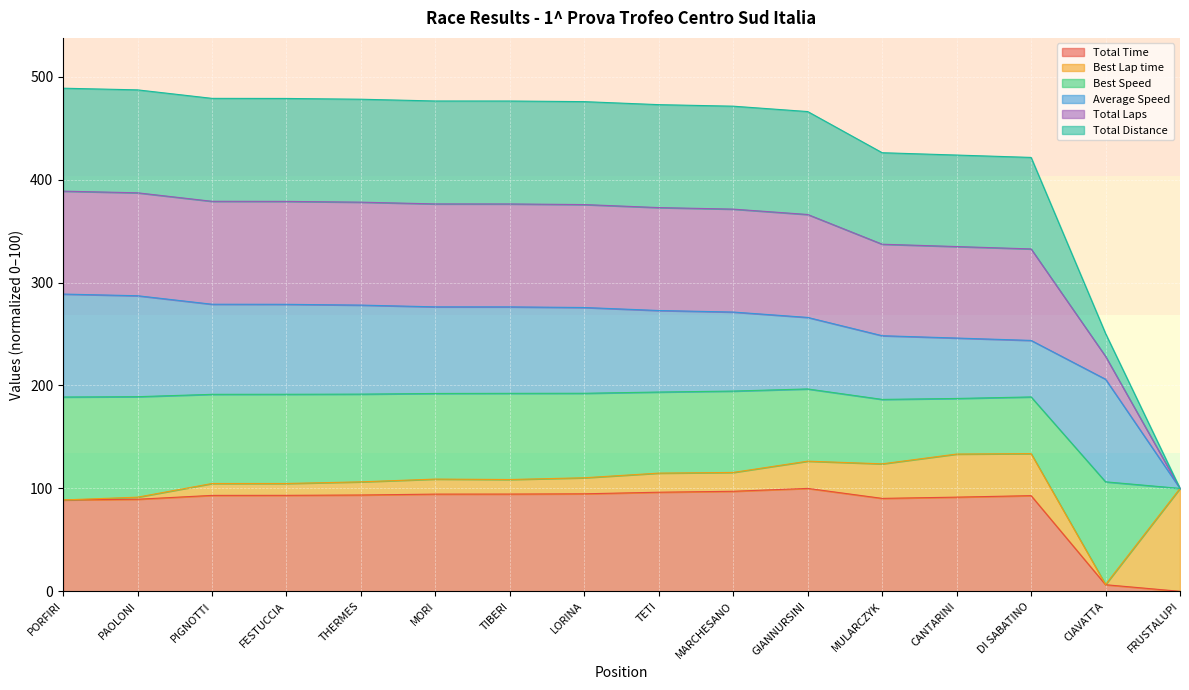

Does the chart display data point markers on the line(s)?

No